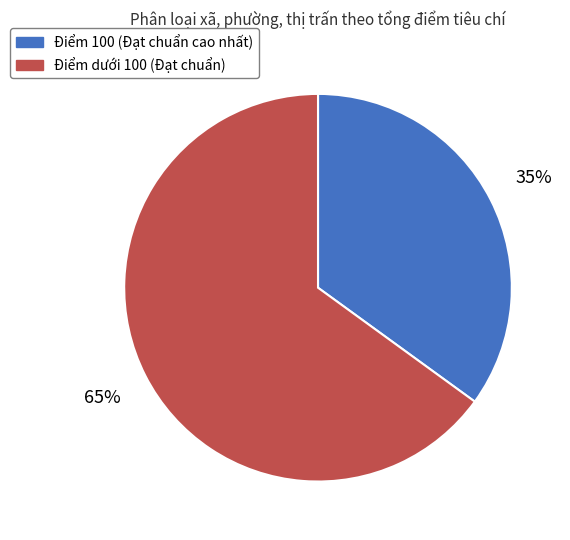

Which slice is the smallest?

Điểm 100 (Đạt chuẩn cao nhất)